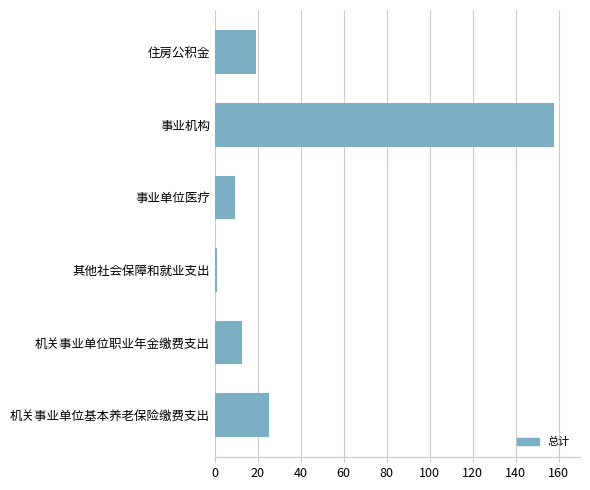

Reading top to bottom, extract all data points from this chart.

18.9	157.9	9.3	0.8	12.6	25.3